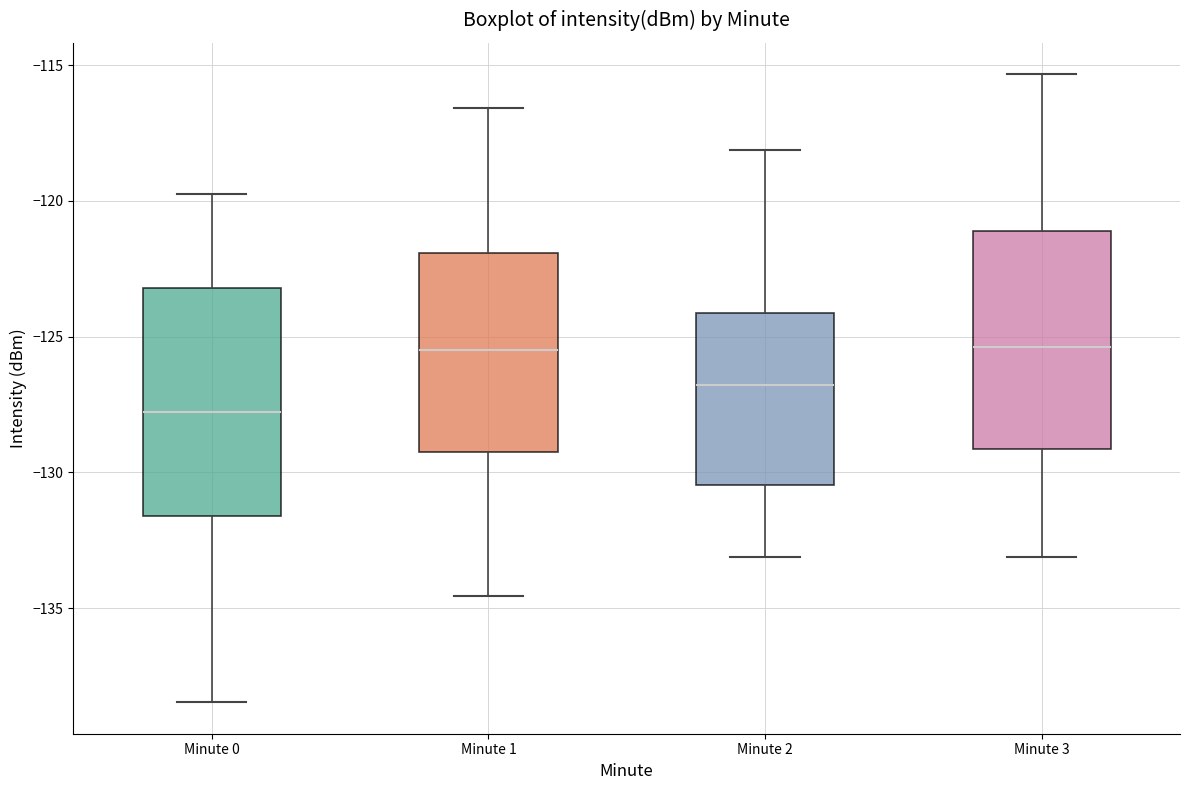

Reading left to right, transcribe this box plot: for each box, give where its median line is, the range the box spans, and where its two whiskers end, as read against the y-axis. The values are not printed on the chart, so give them approximately, as read against the axis.

Minute 0: median -128.0, box -131.5 to -123.0, whiskers -138.5 to -119.5
Minute 1: median -125.5, box -129.5 to -122.0, whiskers -134.5 to -116.5
Minute 2: median -127.0, box -130.5 to -124.0, whiskers -133.0 to -118.0
Minute 3: median -125.5, box -129.0 to -121.0, whiskers -133.0 to -115.5